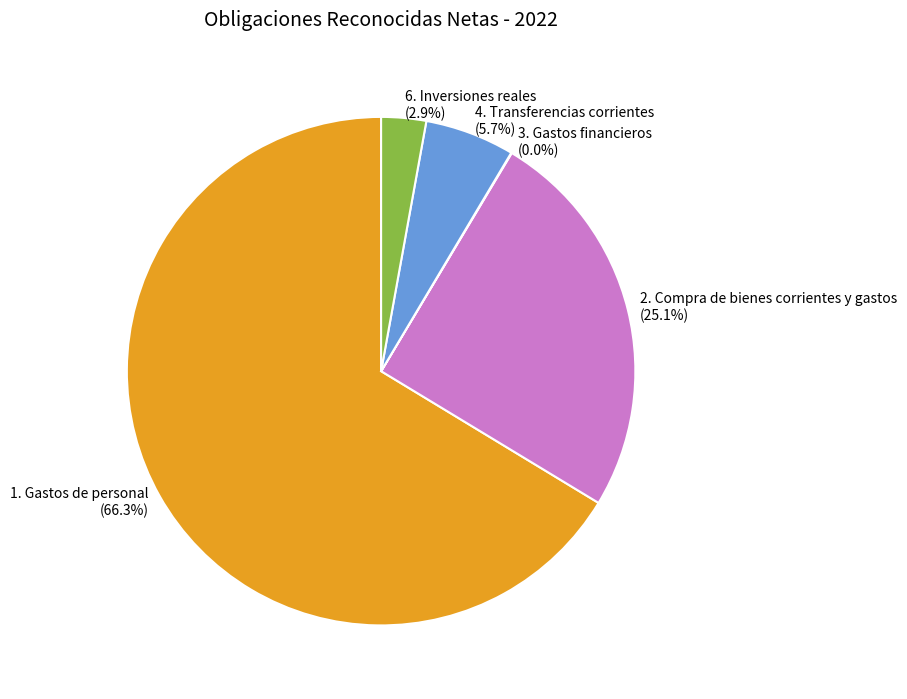

To the nearest percent, what is the difference between the largest and smallest slice percentages?

66%